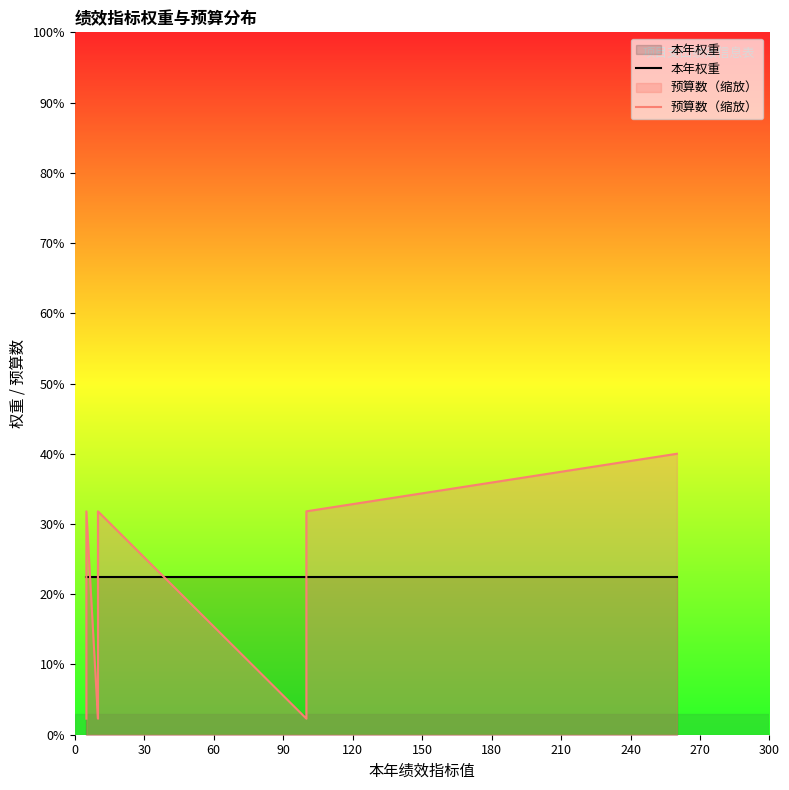

True or false: 预算数（缩放） has a value of 3.0 at 90.

False